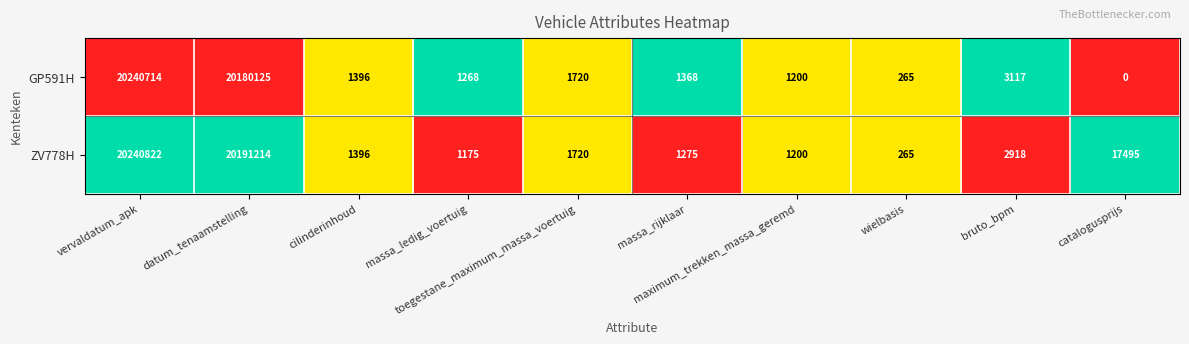

Between toegestane_maximum_massa_voertuig and catalogusprijs, which series saw the biggest shift?

ZV778H